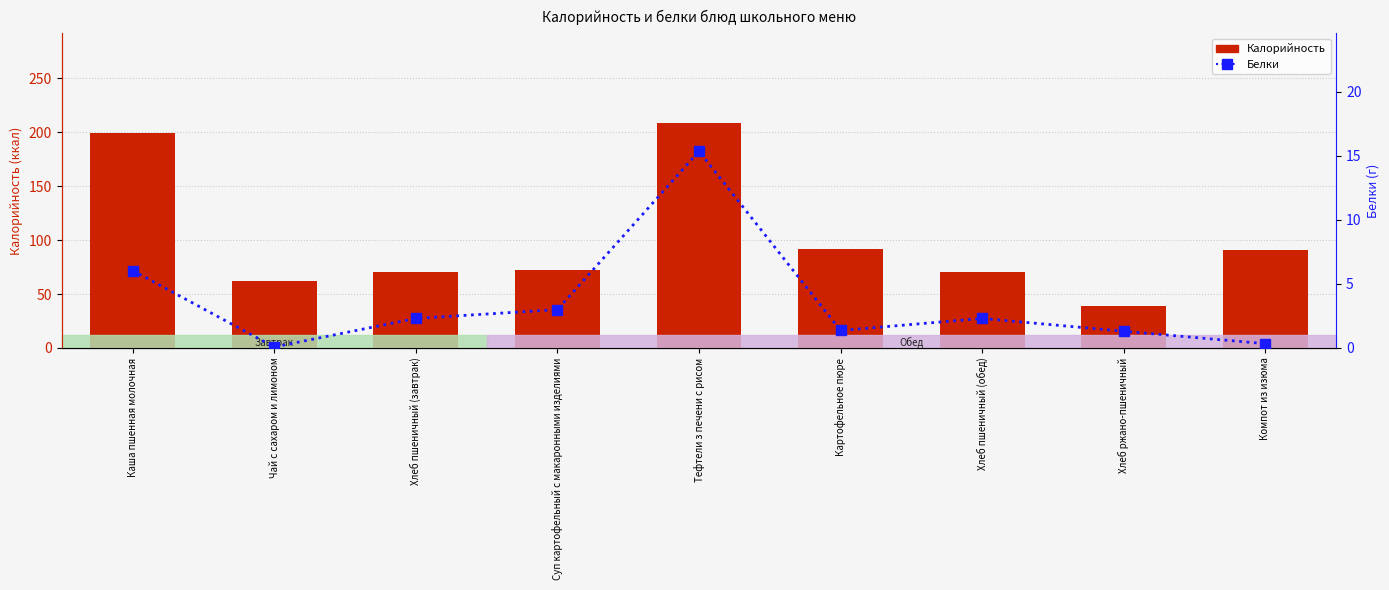

Which series has the widest spread of values?

Калорийность